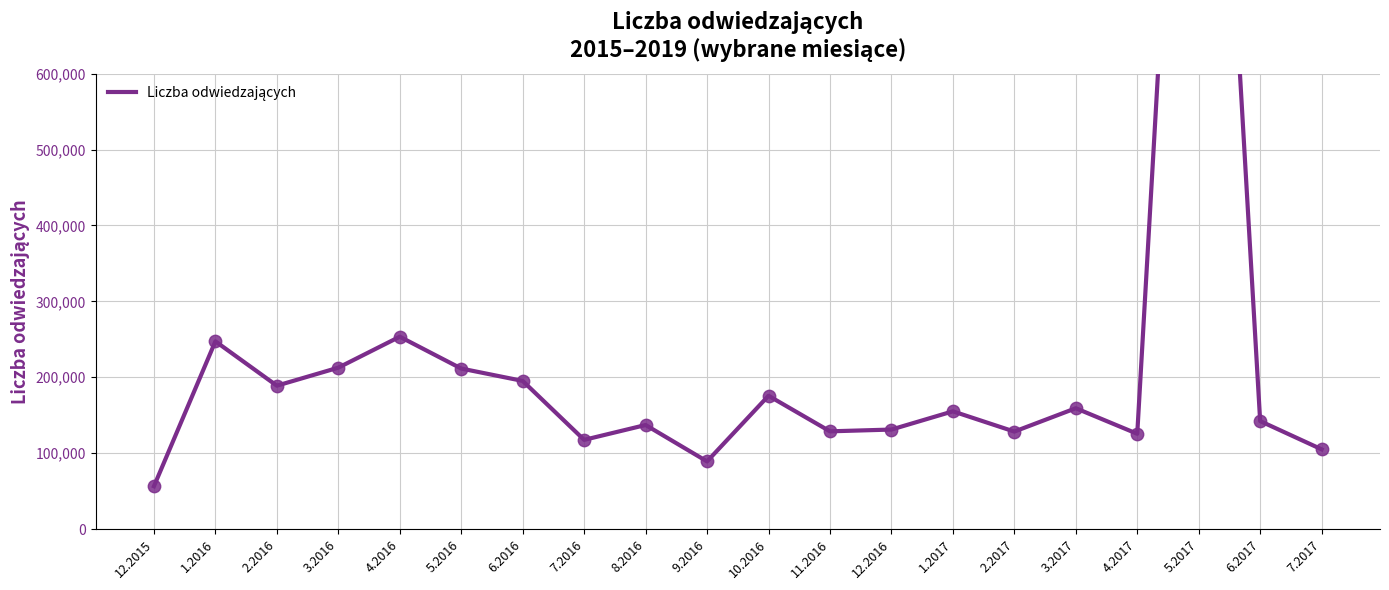

Which has a higher value, 11.2016 or 3.2017?

3.2017